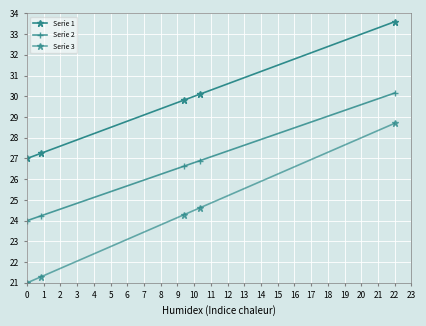

How many data points in Serie 2 are less than 26?

2